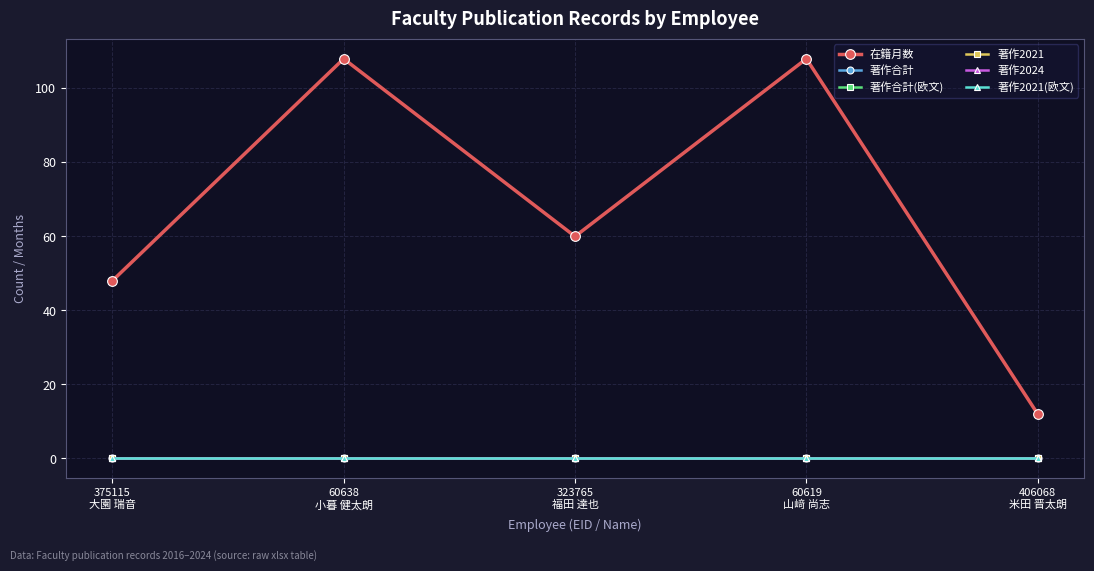

Which series has the largest total across all categories?

在籍月数